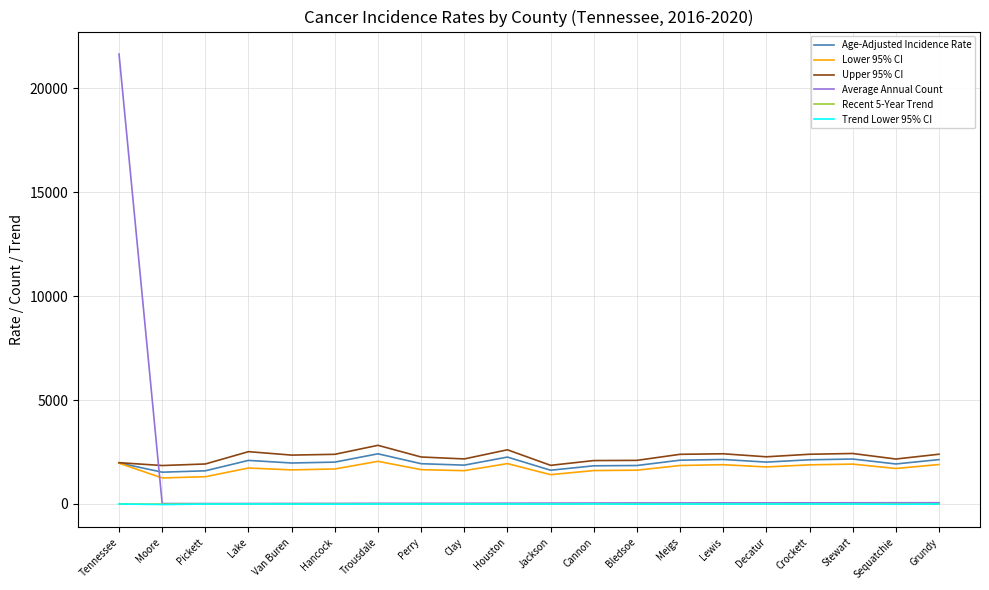

True or false: Recent 5-Year Trend and Age-Adjusted Incidence Rate intersect in this chart.

False